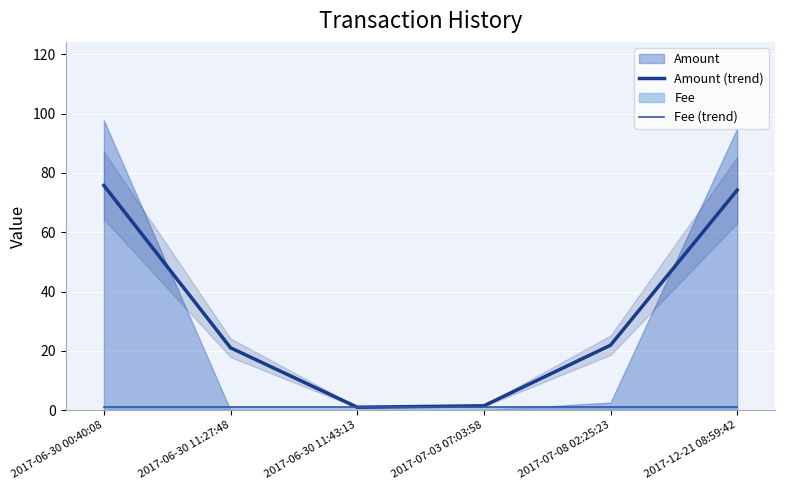

Reading left to right, list all the values displayed in this chart.

Amount (trend): 75.8	21.0	1.0	1.5	21.9	74.2
Fee (trend): 1.0	1.0	1.0	1.0	1.0	1.0